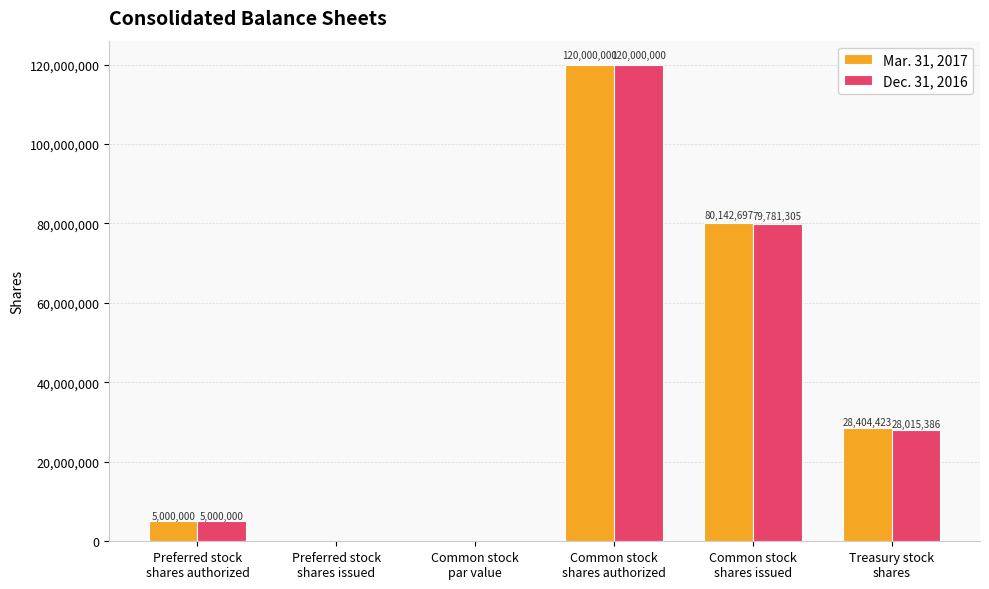

Where is Mar. 31, 2017 nearest to the value 60000000?

Common stock
shares issued